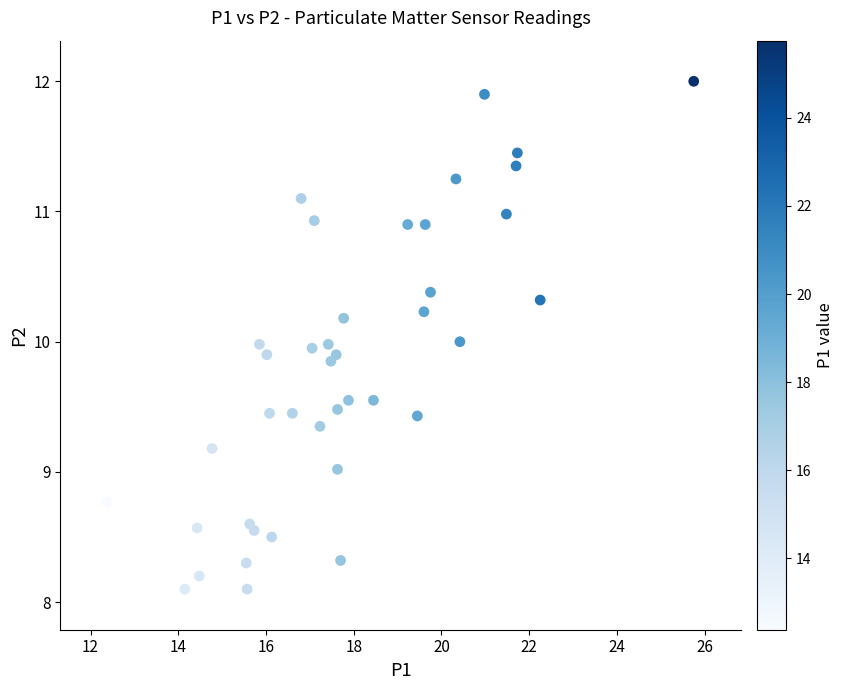

What is the range of Y values (max minus min)?

3.9